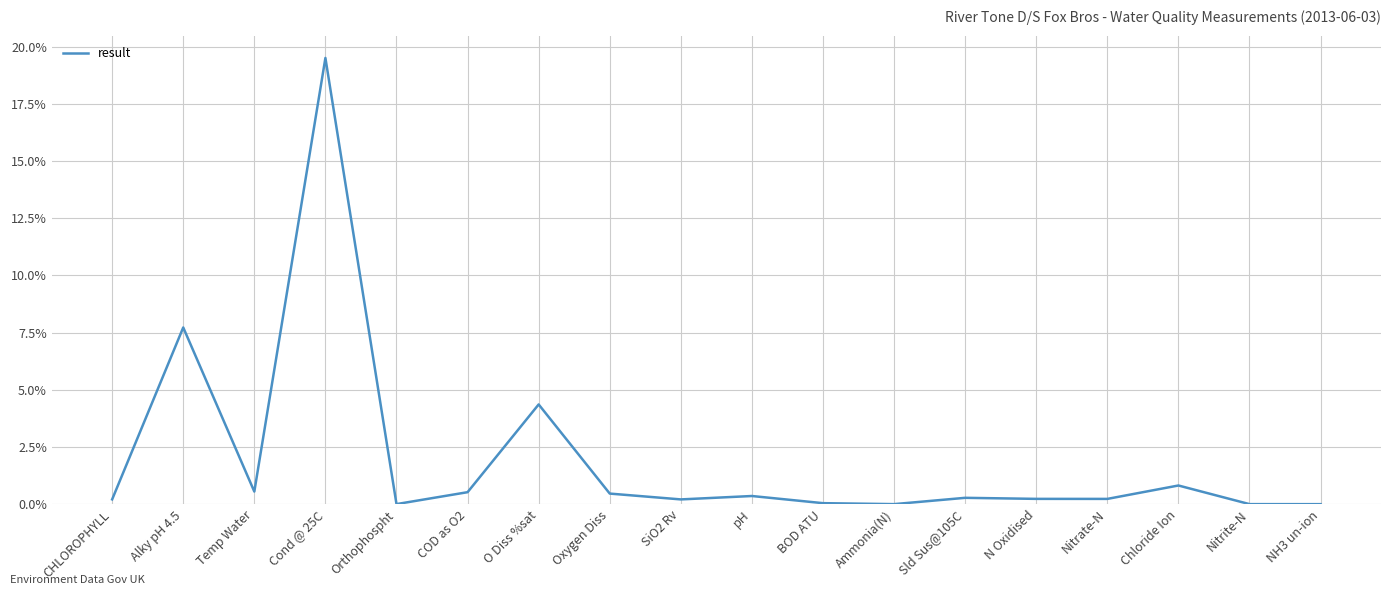

Does the chart have visible grid lines?

Yes